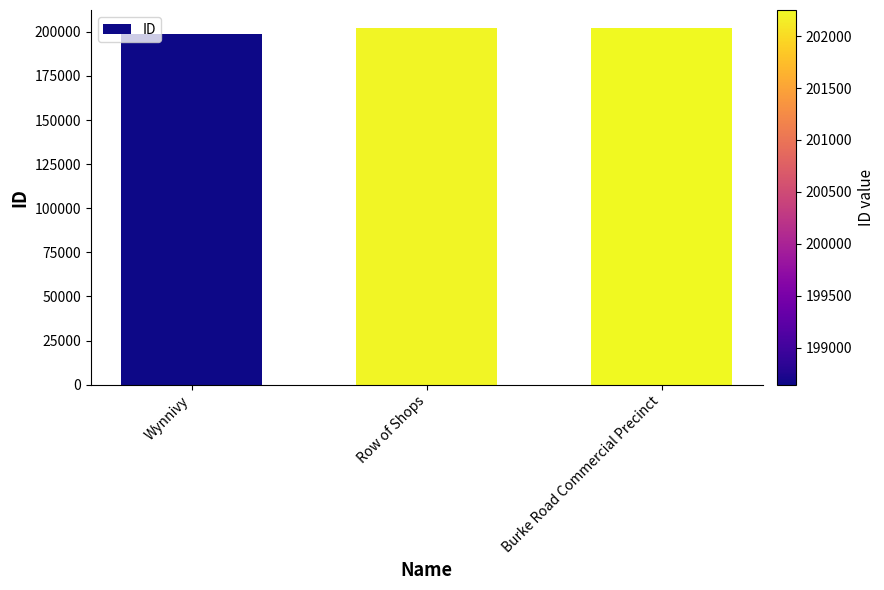

What is the smallest value displayed?

198642